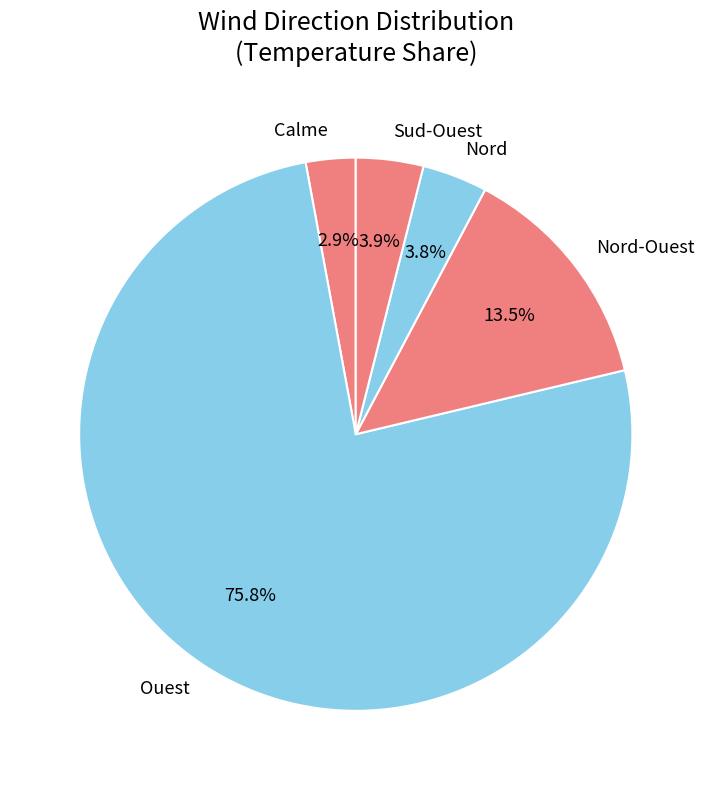

What is the ratio of the value at Nord to the value at Sud-Ouest?

1.0